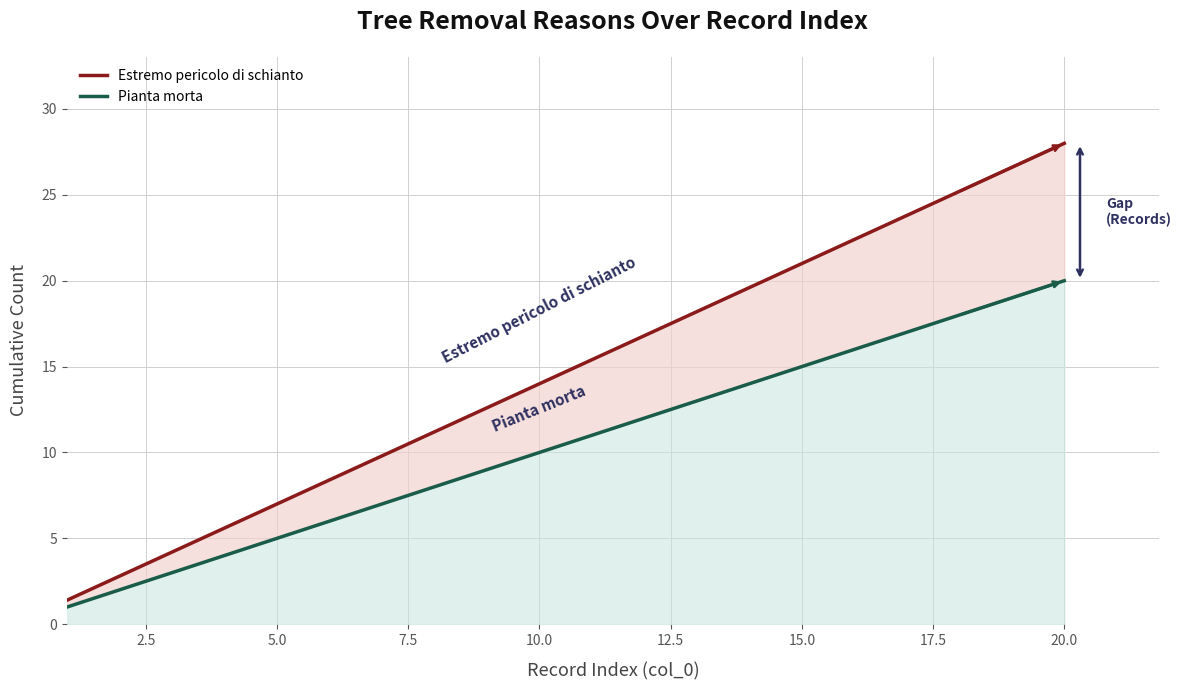

How many data points does each series have?

20